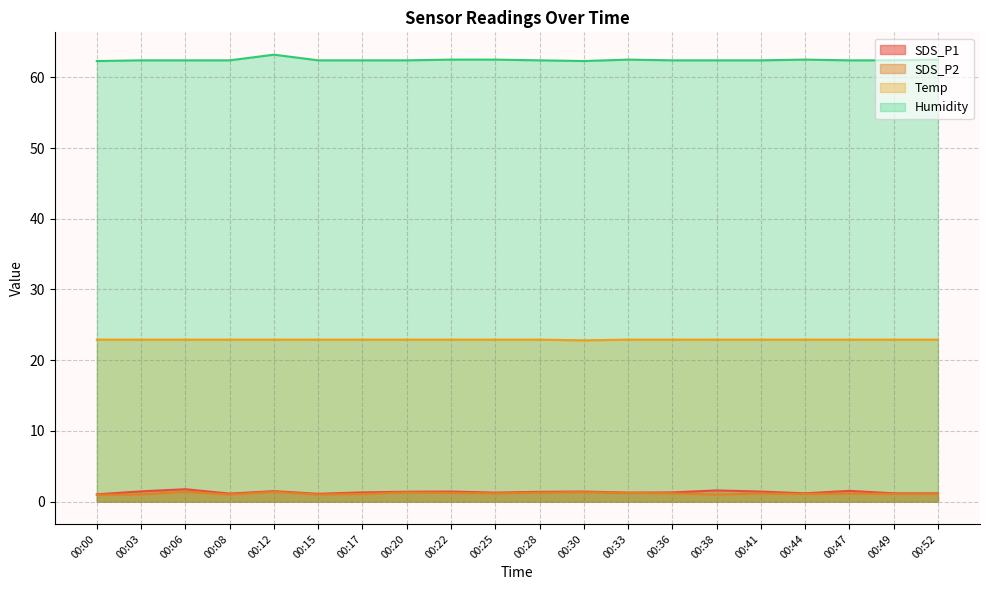

At which label does Temp reach its minimum?

00:30